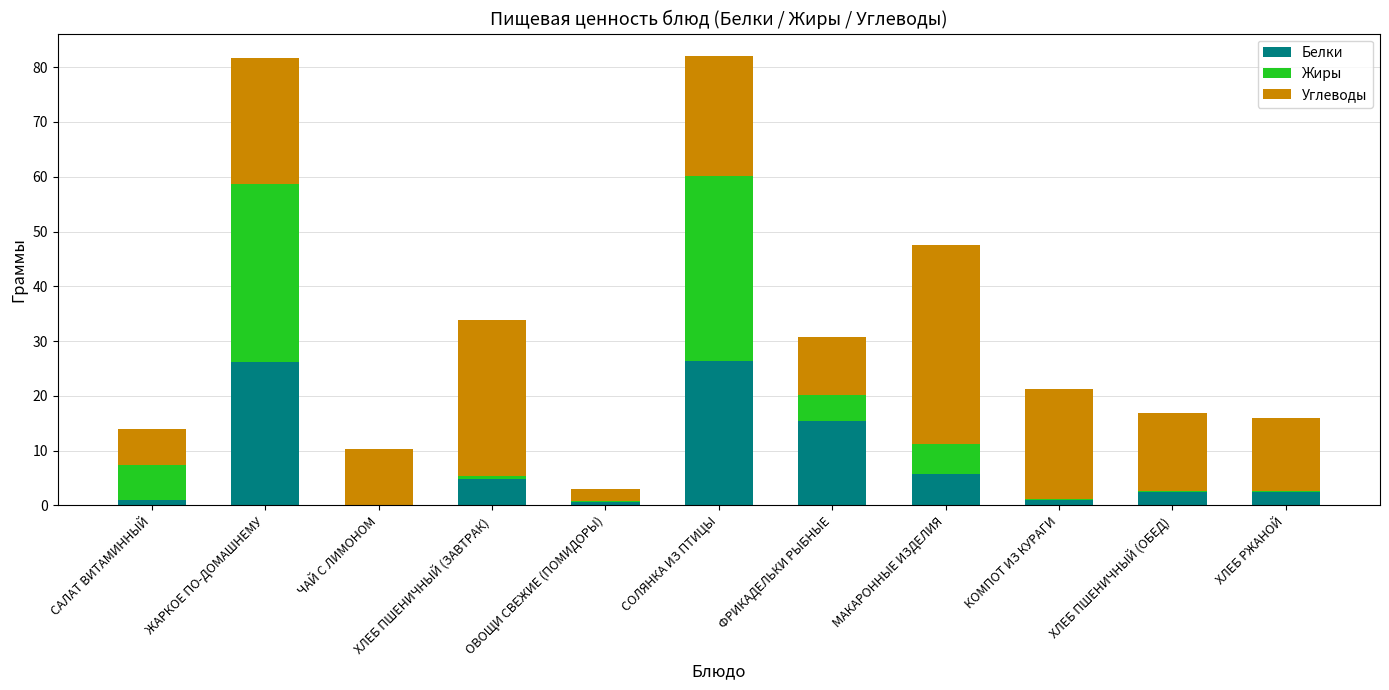

True or false: Белки has a value of 43.5 at ЖАРКОЕ ПО-ДОМАШНЕМУ.

False